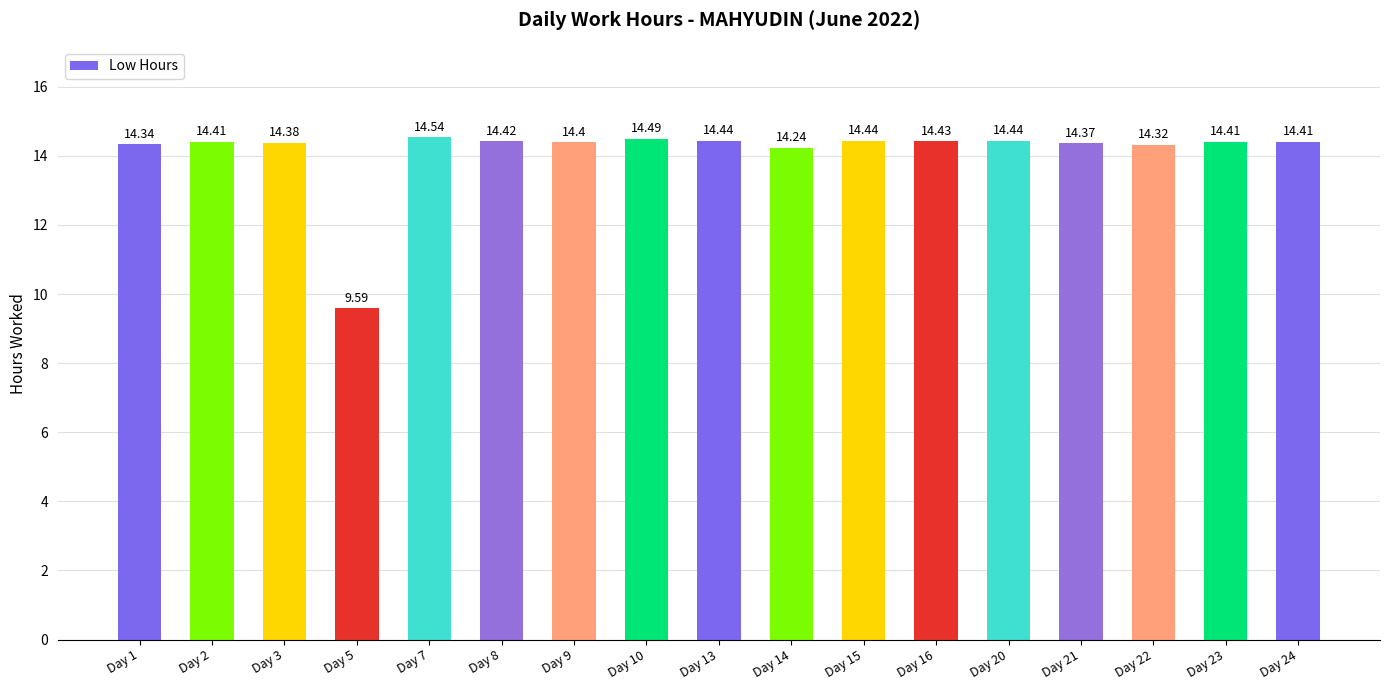

Are the bars horizontal?

No